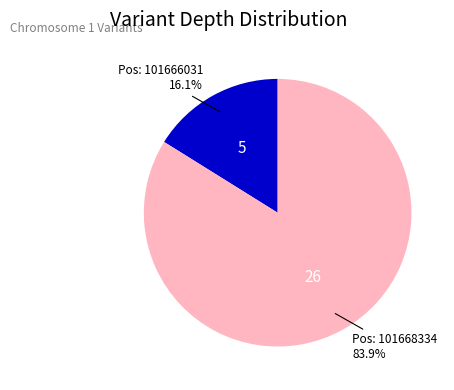

Rank the categories by value from highest to lowest.

Pos: 101668334, Pos: 101666031